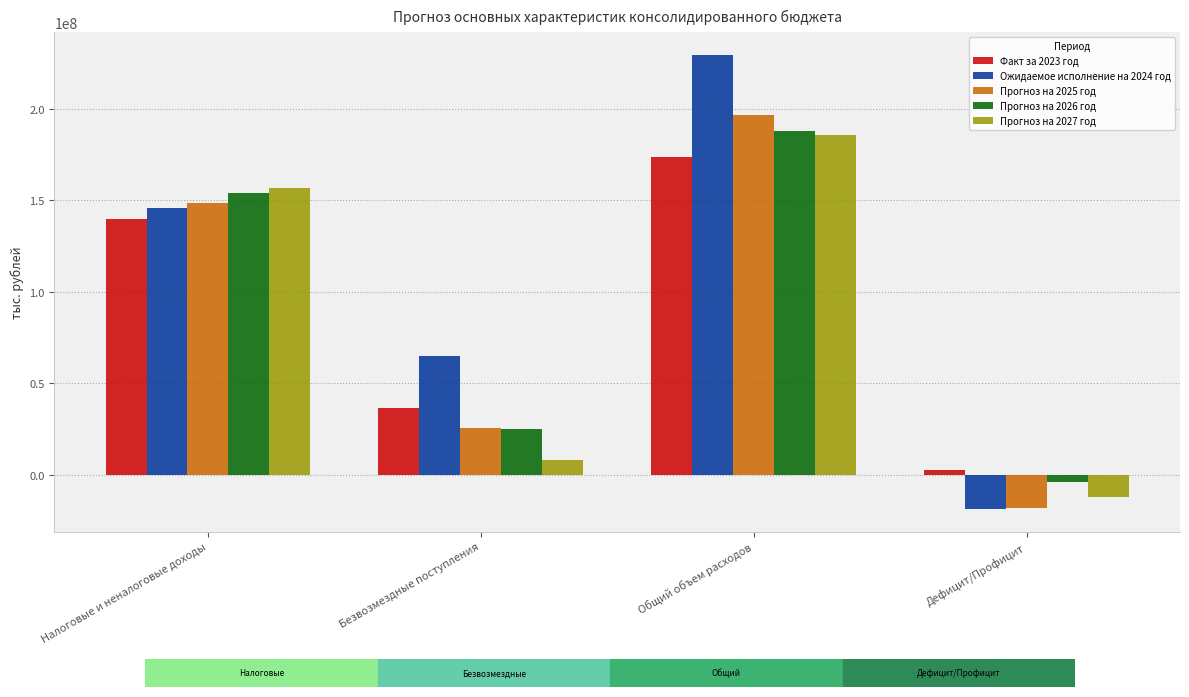

Reading left to right, list all the values displayed in this chart.

Факт за 2023 год: 139427889.3	36662632.7	173666550.4	2423971.6
Ожидаемое исполнение на 2024 год: 145478400.0	65084696.4	229228631.5	-18665535.2
Прогноз на 2025 год: 148483596.0	25738293.2	196690840.8	-17973555.1
Прогноз на 2026 год: 153990656.0	24785363.5	187767100.7	-3791415.2
Прогноз на 2027 год: 156340492.0	7935033.6	185654615.8	-12313728.2